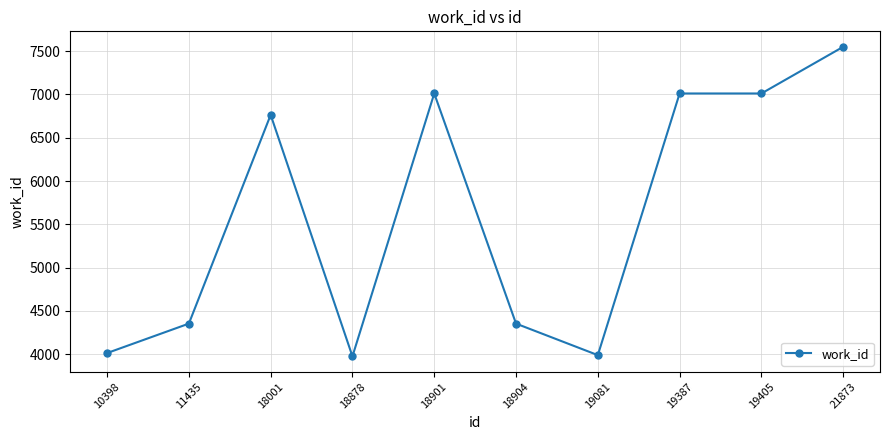

The value at 18001 is 6764. True or false?

True